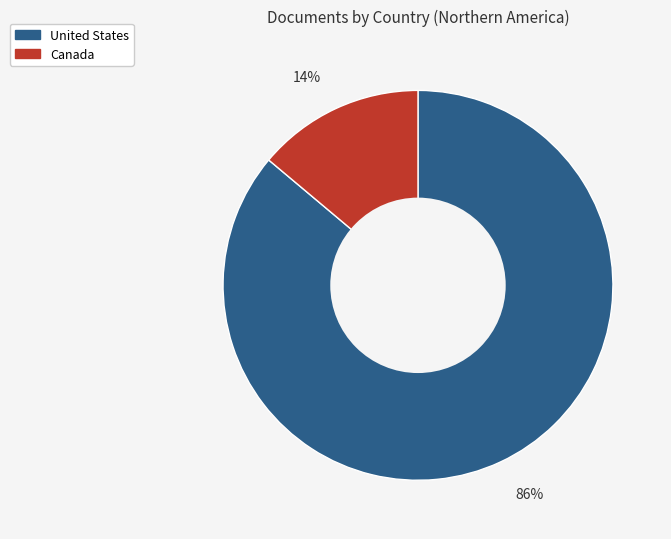

Which slice is the largest?

86%